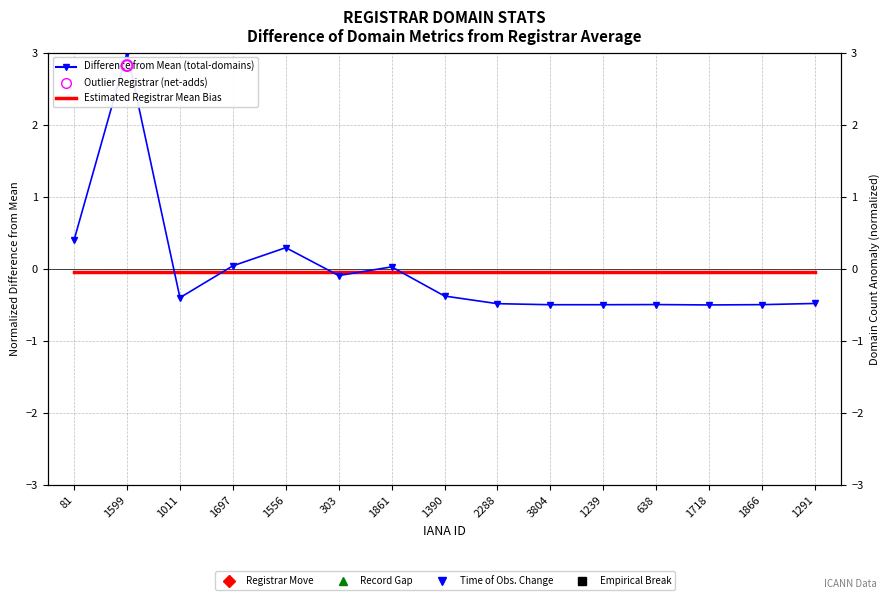

Which series has the widest spread of Y values?

Difference from Mean (total-domains)